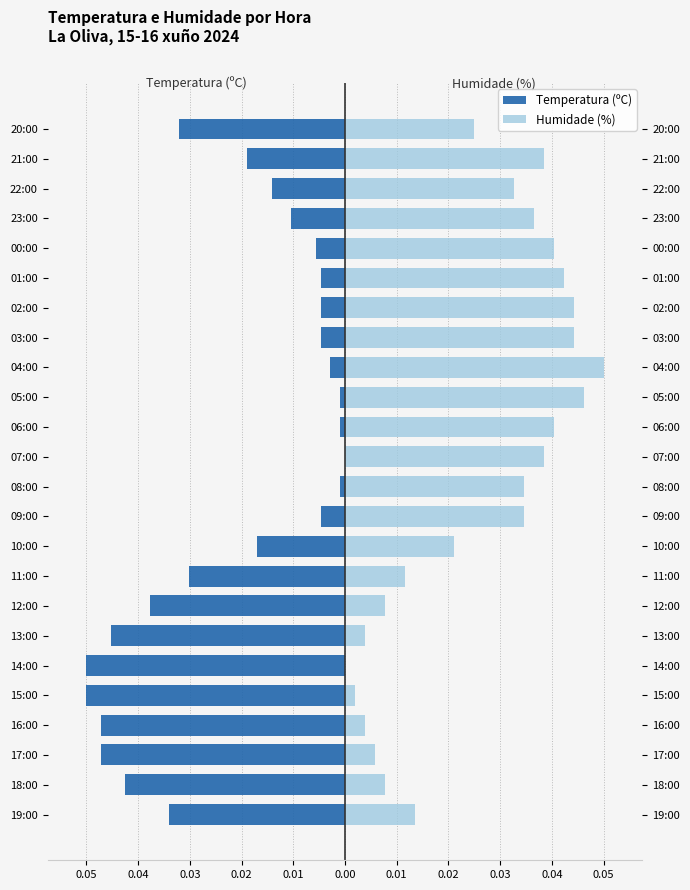

The Temperatura (ºC) series shows -0.1 at 16:00. True or false?

False